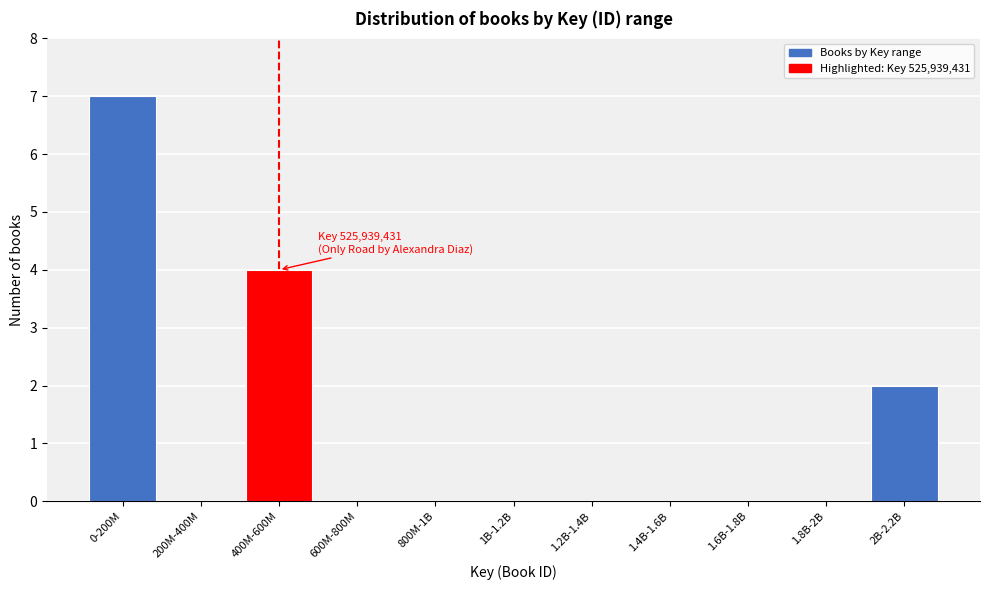

Reading left to right, what are all the values shown in this chart?

0-200M=7	200M-400M=0	400M-600M=4	600M-800M=0	800M-1B=0	1B-1.2B=0	1.2B-1.4B=0	1.4B-1.6B=0	1.6B-1.8B=0	1.8B-2B=0	2B-2.2B=2